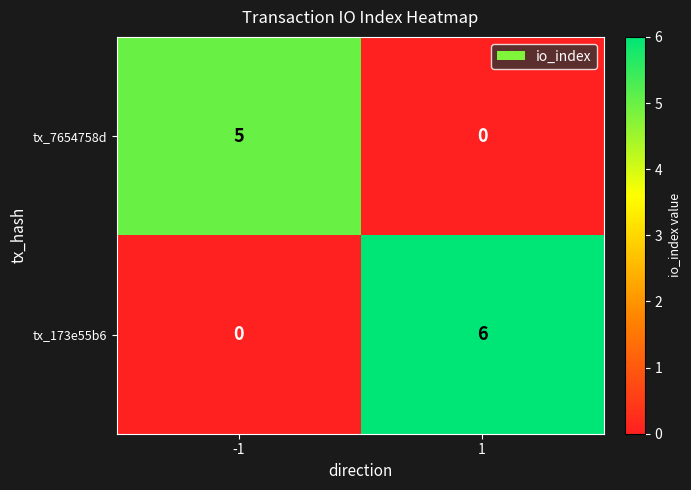

At 1, list the series in order from largest to smallest.

tx_173e55b6, tx_7654758d